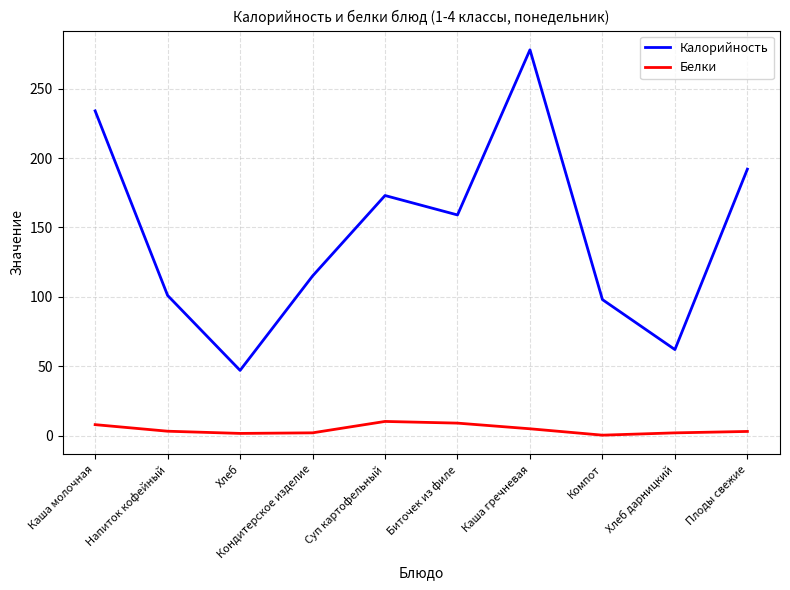

Is the value of Калорийность at Компот greater than the value of Белки at Компот?

Yes